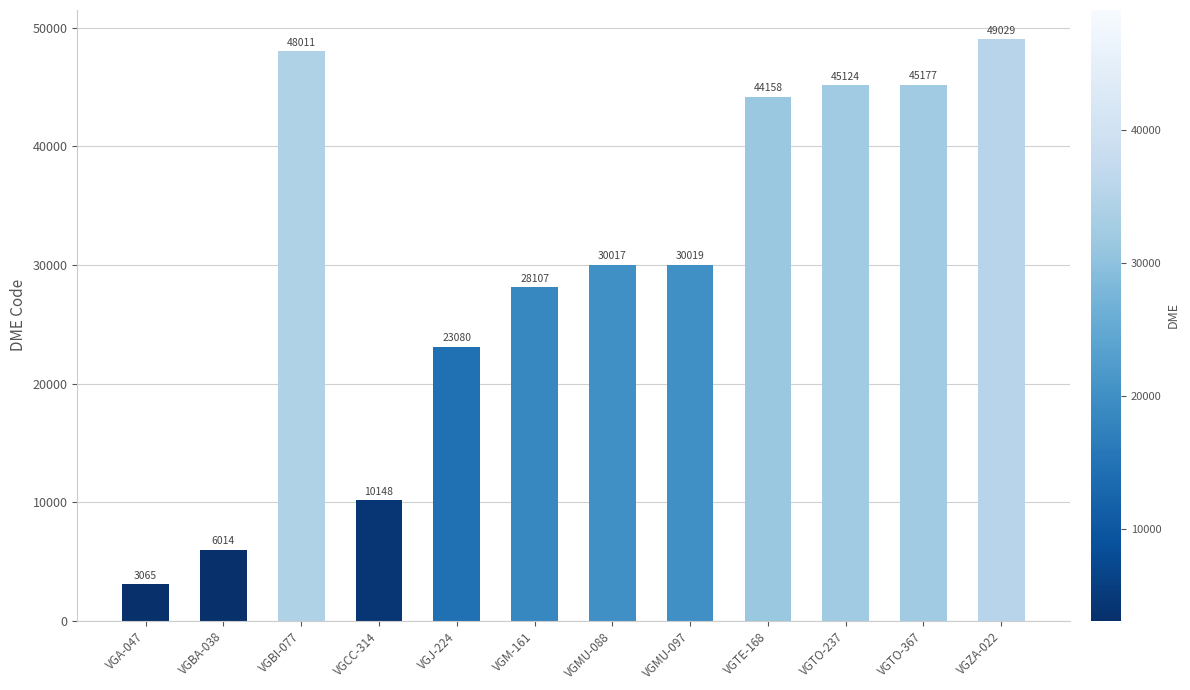

What is the smallest value displayed?

3065